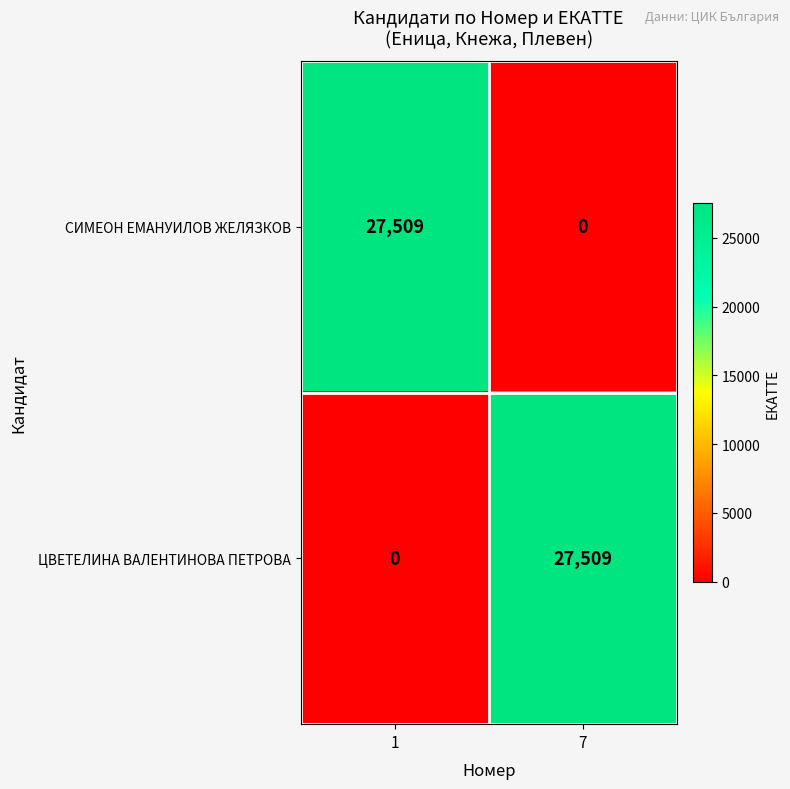

What is the difference between the highest and lowest values at 7?

27509